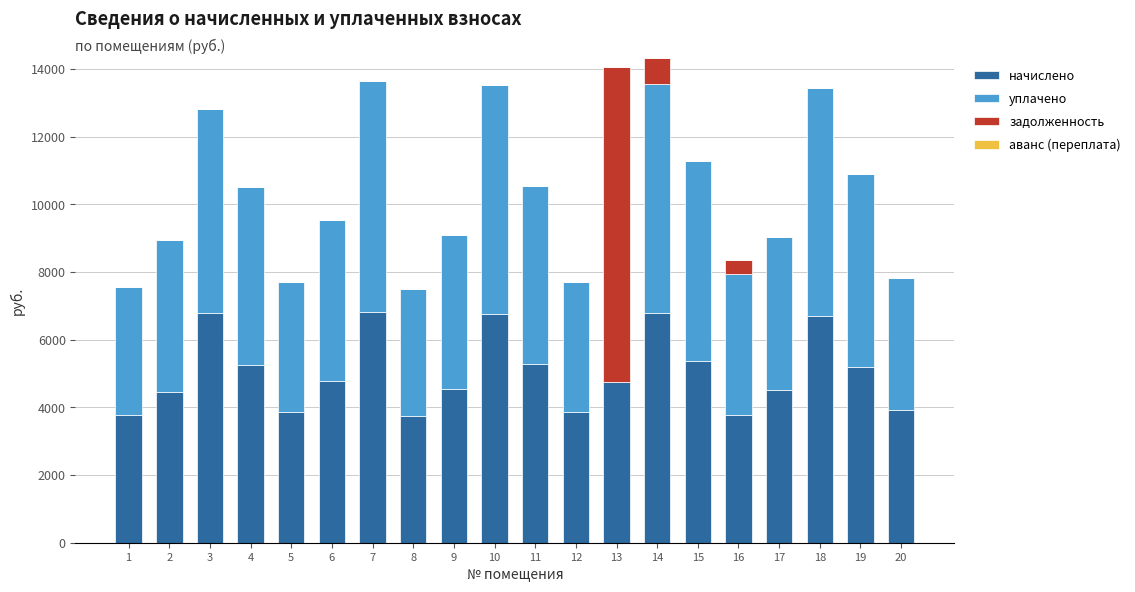

Are the bars horizontal?

No